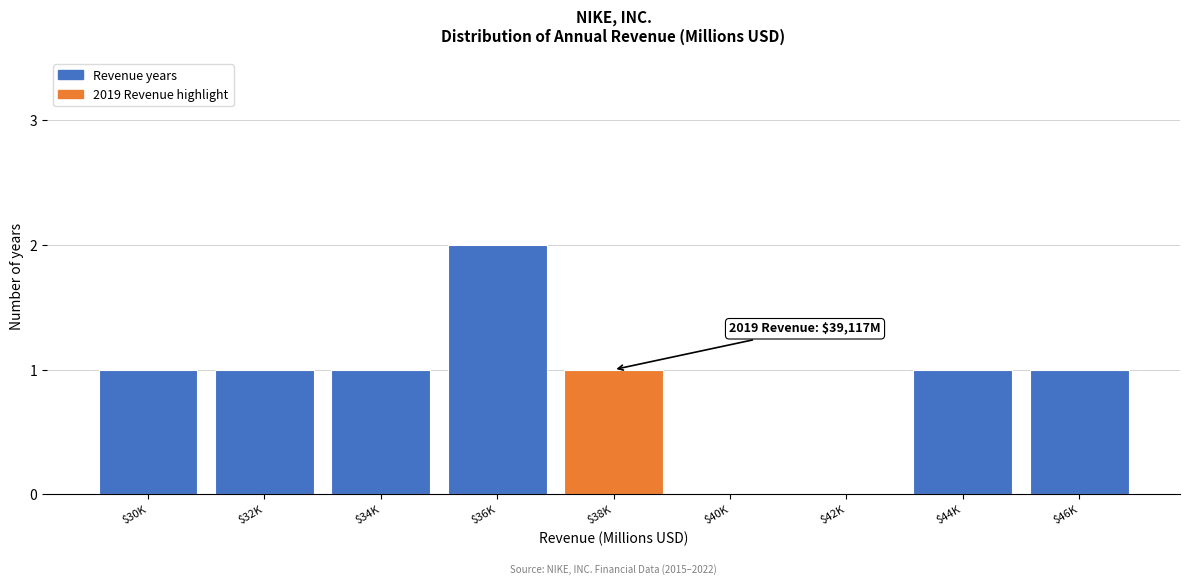

The value at $42K is 0. True or false?

True